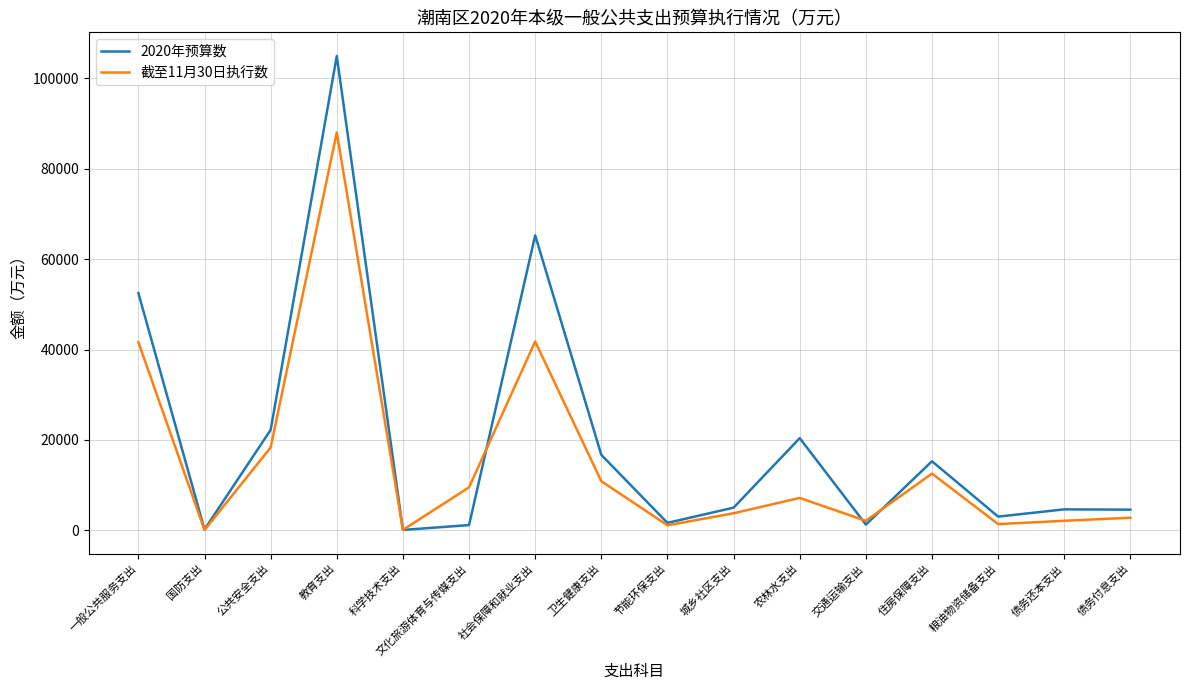

What is the difference between the second highest and second lowest values in the 截至11月30日执行数 series?

41683.9